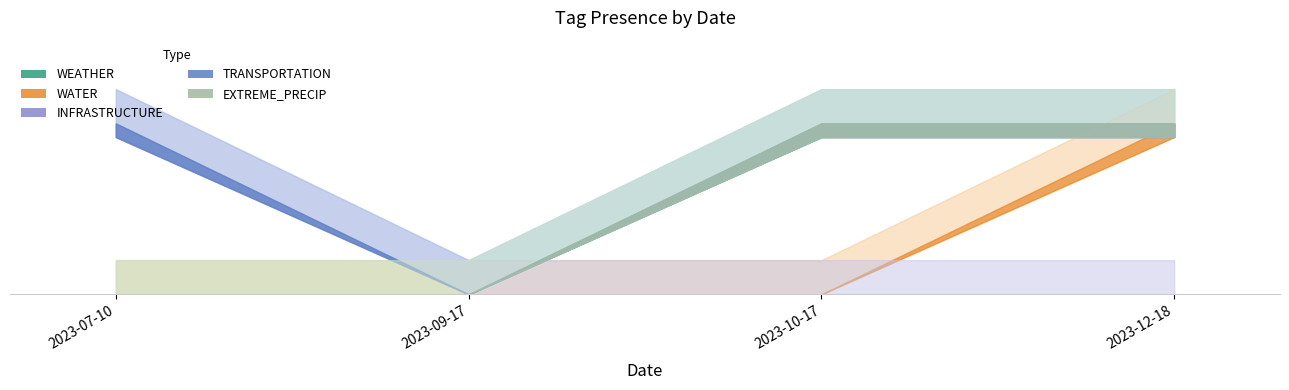

True or false: WATER and EXTREME_PRECIP intersect in this chart.

False